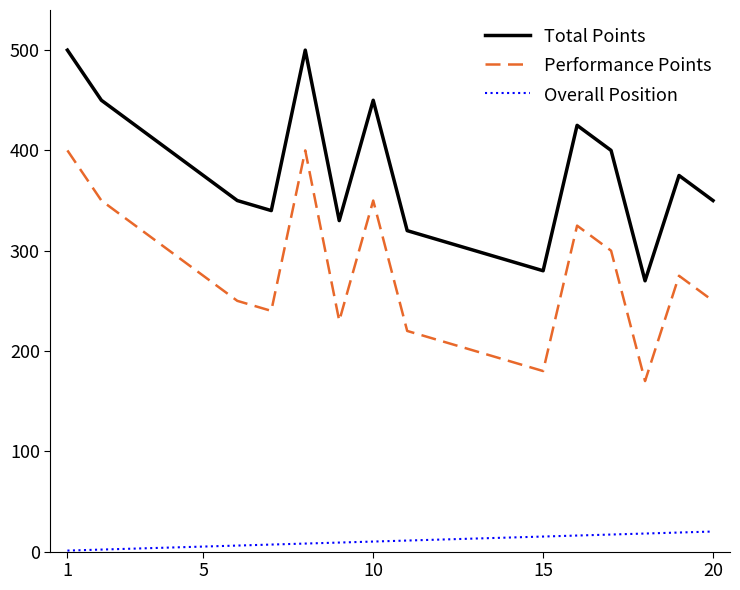

True or false: Performance Points and Total Points cross at least once.

False